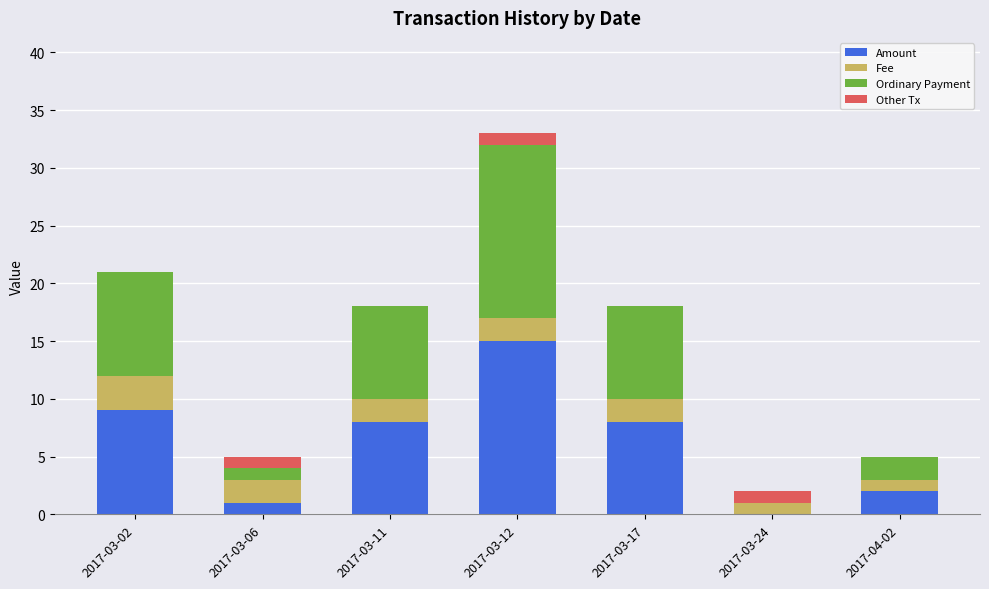

Count the number of categories in the chart.

7